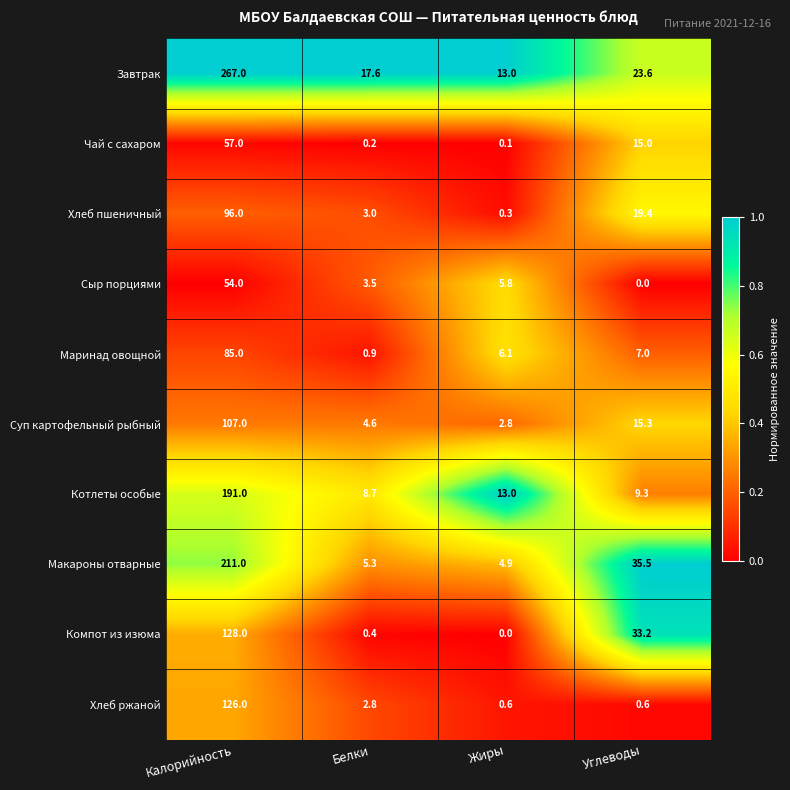

Which series has the largest total across all categories?

Завтрак